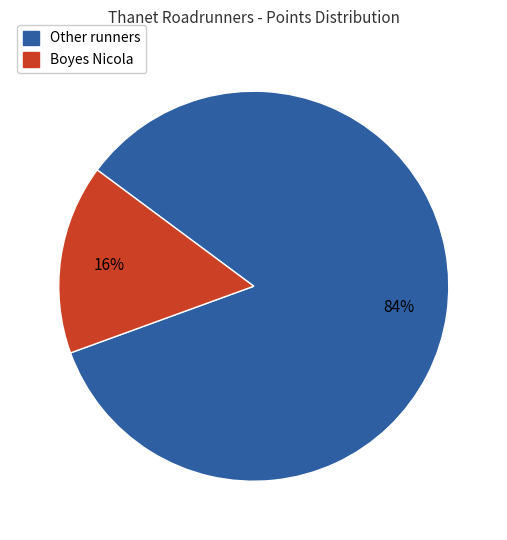

Is there a majority slice in this chart?

Yes